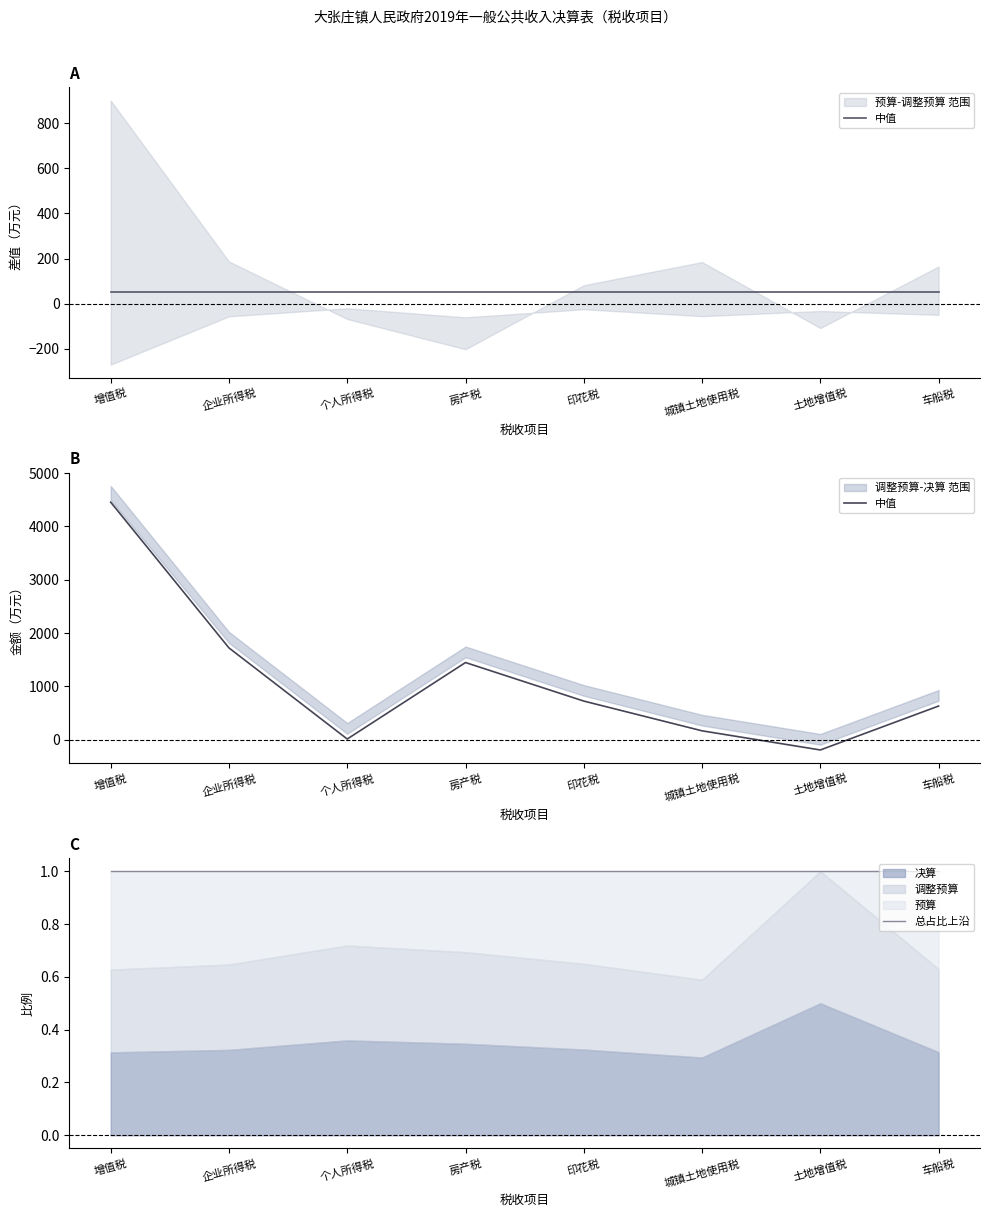

What is the label of the 8th point from the left?

车船税